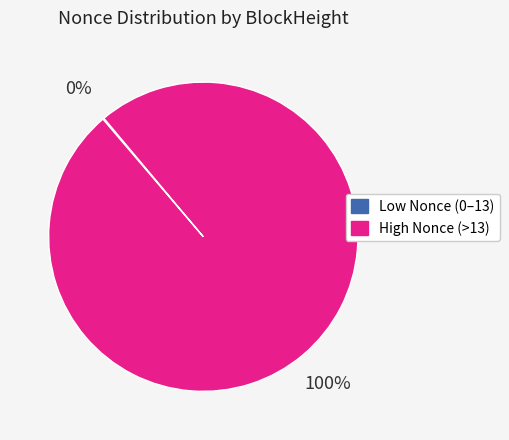

What is the largest slice in the pie chart?

High Nonce (>13)